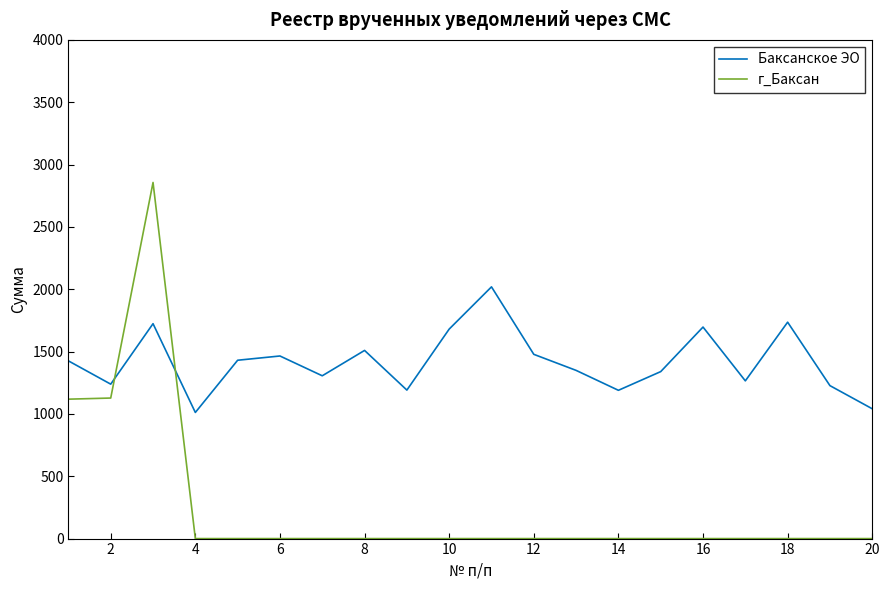

Which series has the largest range (max minus min)?

г_Баксан